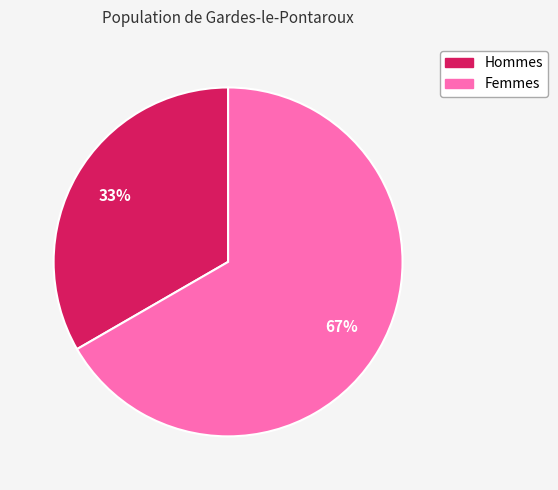

Is there any slice that represents more than half of the pie?

Yes